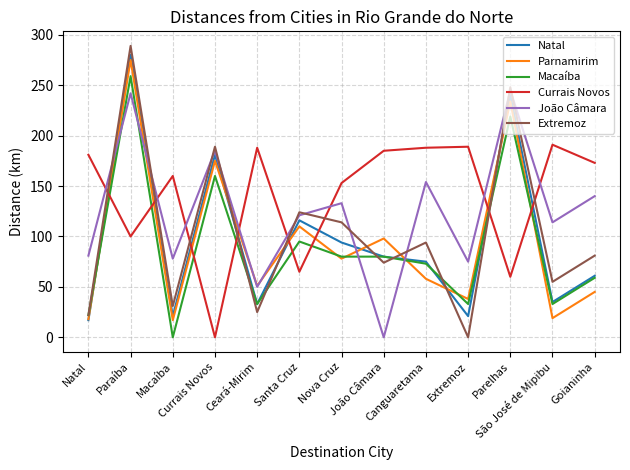

Which label corresponds to the largest value in the chart?

Paraíba